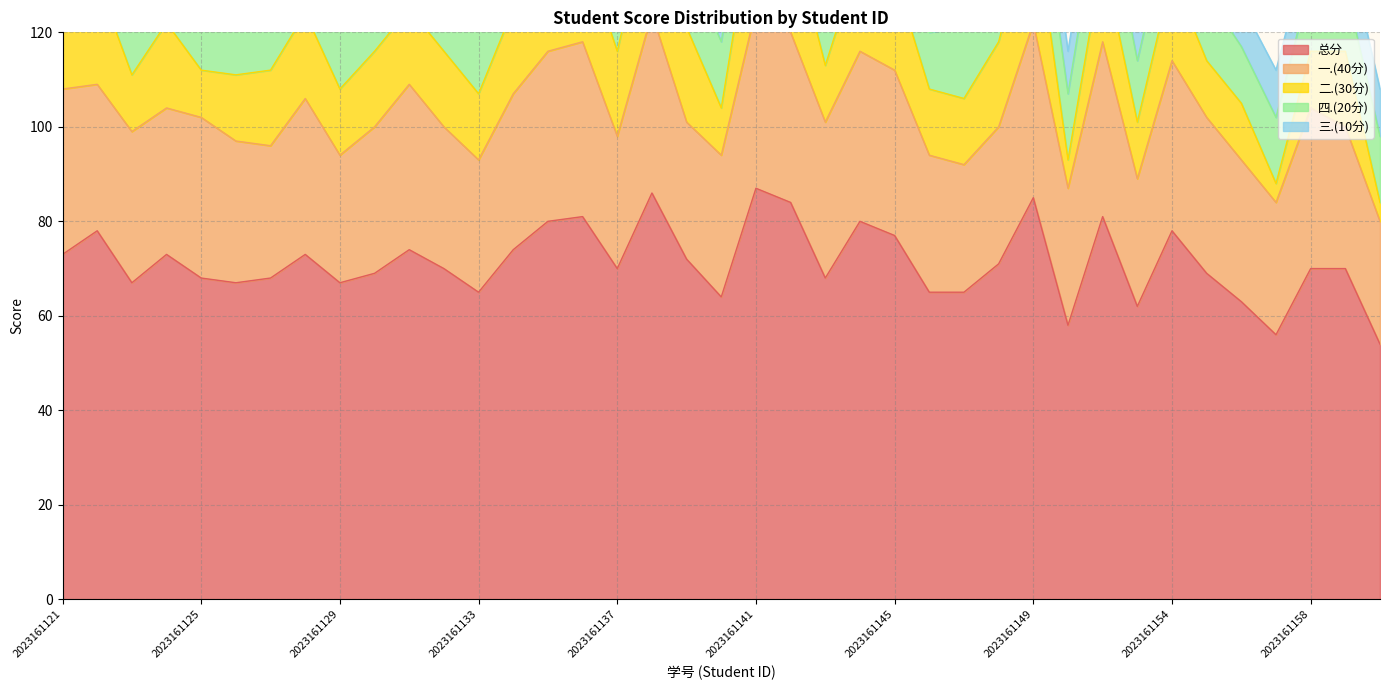

Rank the series at 2023161132 from highest to lowest value.

总分, 一.(40分), 二.(30分), 四.(20分), 三.(10分)